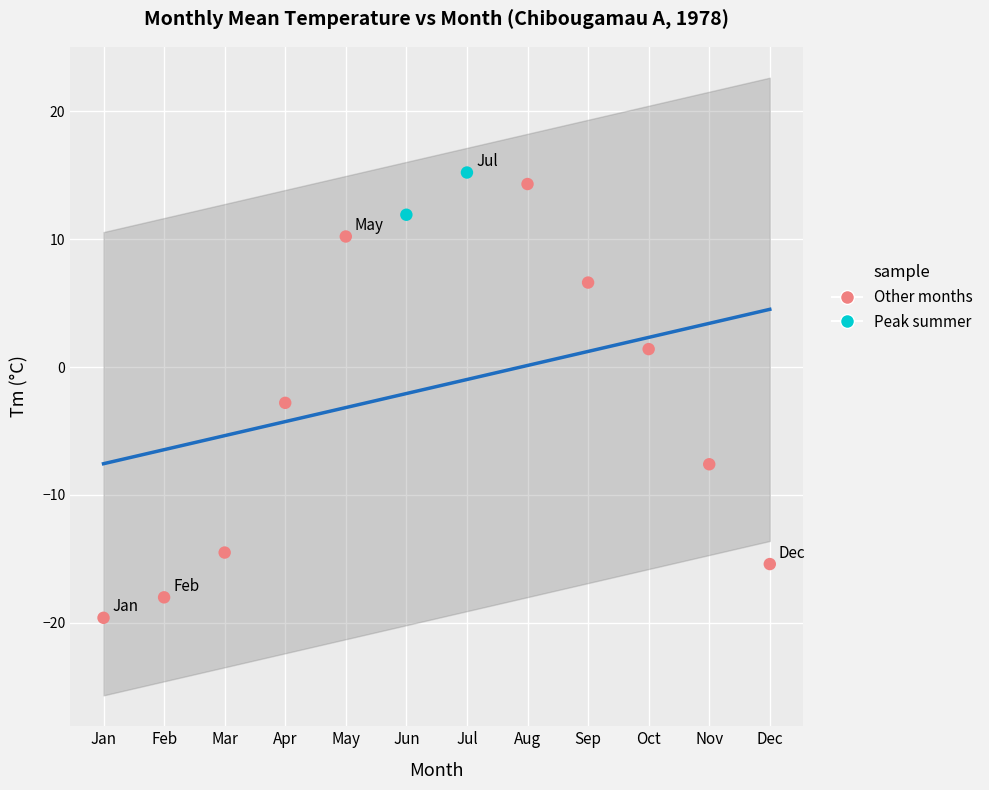

Which series has the widest spread of Y values?

Other months